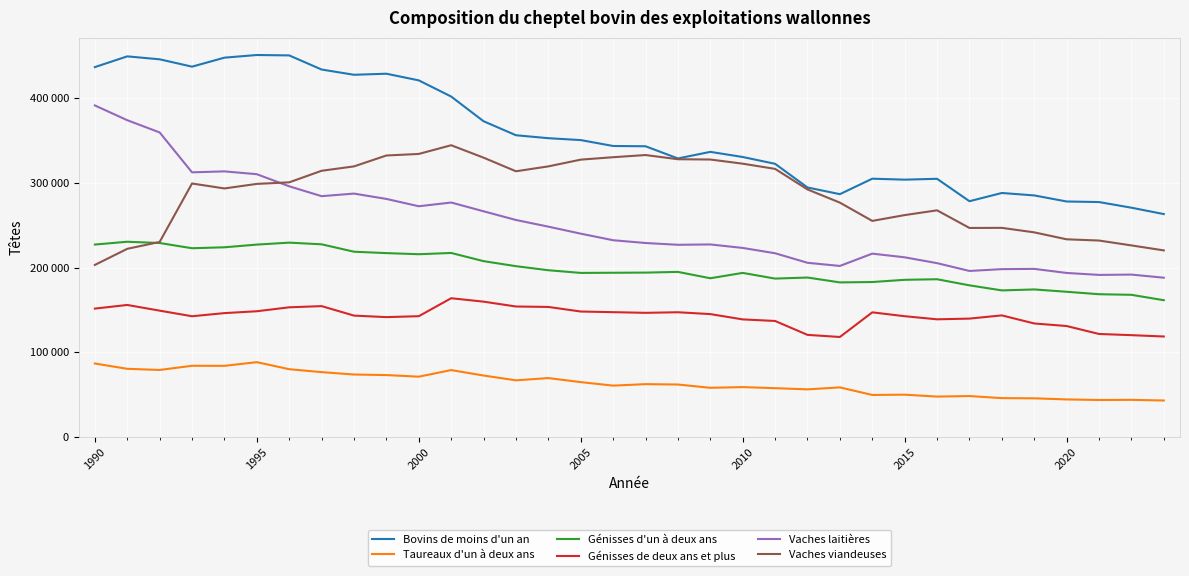

Reading right to left, list all the values displayed in this chart.

Bovins de moins d'un an: 263187	270726	277397	278071	285234	288122	278399	304880	303869	305007	286712	294617	322588	330641	336707	328917	343327	343649	350621	352857	356346	372895	402069	421184	429042	427798	433996	450681	451157	448010	437392	446067	449553	436854
Taureaux d'un à deux ans: 42911	43673	43512	44176	45479	45710	48155	47539	49787	49454	58395	56062	57466	58741	57916	61782	62224	60481	64622	69408	66746	72419	78855	71051	72960	73616	76435	79897	88216	83858	83929	78992	80355	86623
Génisses d'un à deux ans: 161402	167795	168491	171389	174145	173000	178982	186180	185518	182896	182448	188215	186960	193688	187360	194858	194041	193858	193671	196825	201633	207574	217245	215752	217073	218717	227460	229448	227133	223940	222827	229000	230488	227194
Génisses de deux ans et plus: 118535	120117	121514	130911	133934	143485	139672	138839	142509	147074	117958	120463	136880	138737	145001	147187	146497	147288	148048	153464	153979	159710	163754	142532	141429	143229	154427	153024	148372	146169	142467	149084	155802	151504
Vaches laitières: 188005	191690	191311	193627	198435	198123	195984	205203	212105	216442	201906	205637	216903	223193	227309	226901	229003	232290	240045	248339	256207	266491	276849	272435	281100	287402	284360	296014	310316	313657	312518	359673	374115	391574
Vaches viandeuses: 220271	226168	231922	233385	241594	246911	246805	267624	261991	255123	276714	292315	316595	322733	327664	327996	332955	330388	327523	319554	313767	329858	344535	334252	332410	319542	314356	300710	298849	293476	299324	230228	222135	203093